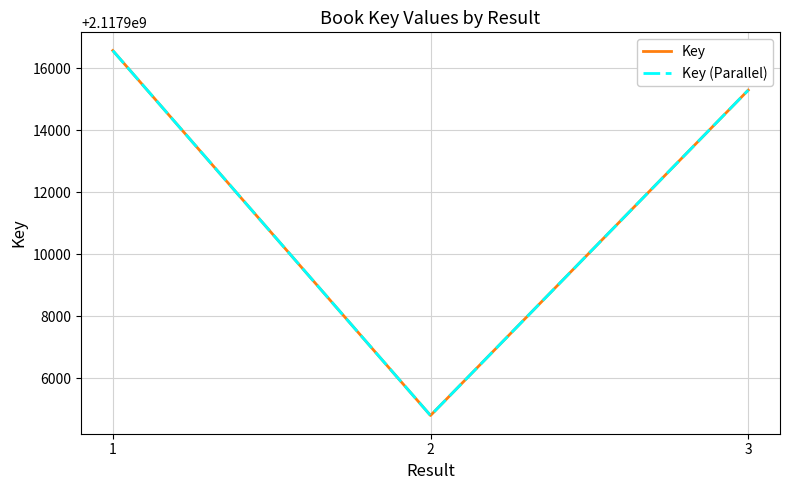

Is it true that Key (Parallel) equals 3769588683 at 1?

False